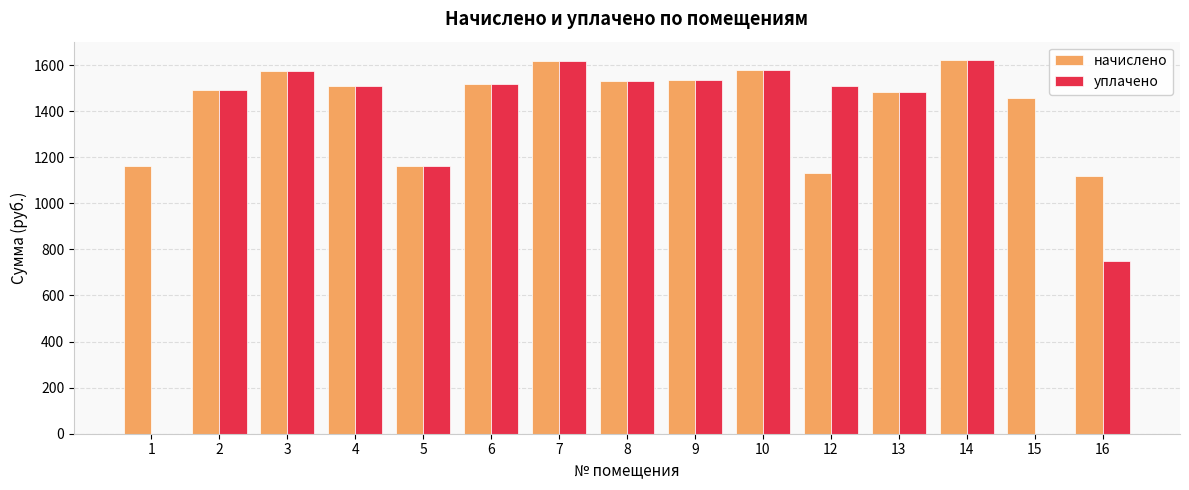

Is the value of начислено at 8 greater than the value of уплачено at 3?

No